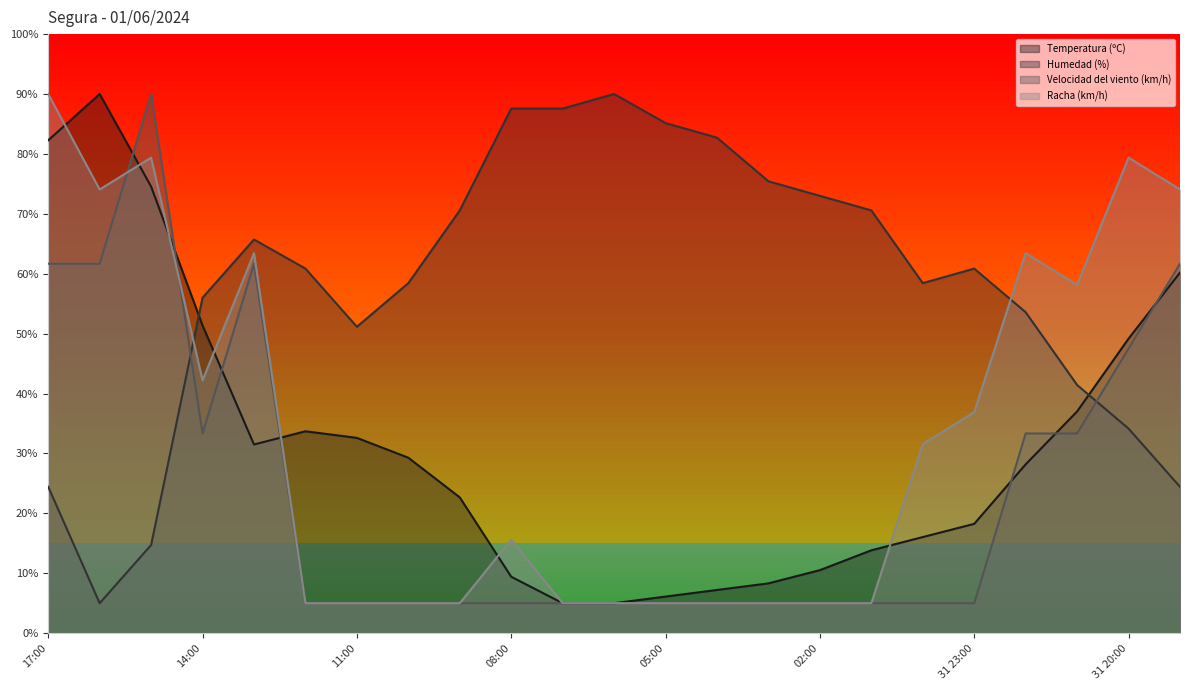

Where is the first local minimum for Velocidad del viento (km/h)?

14:00